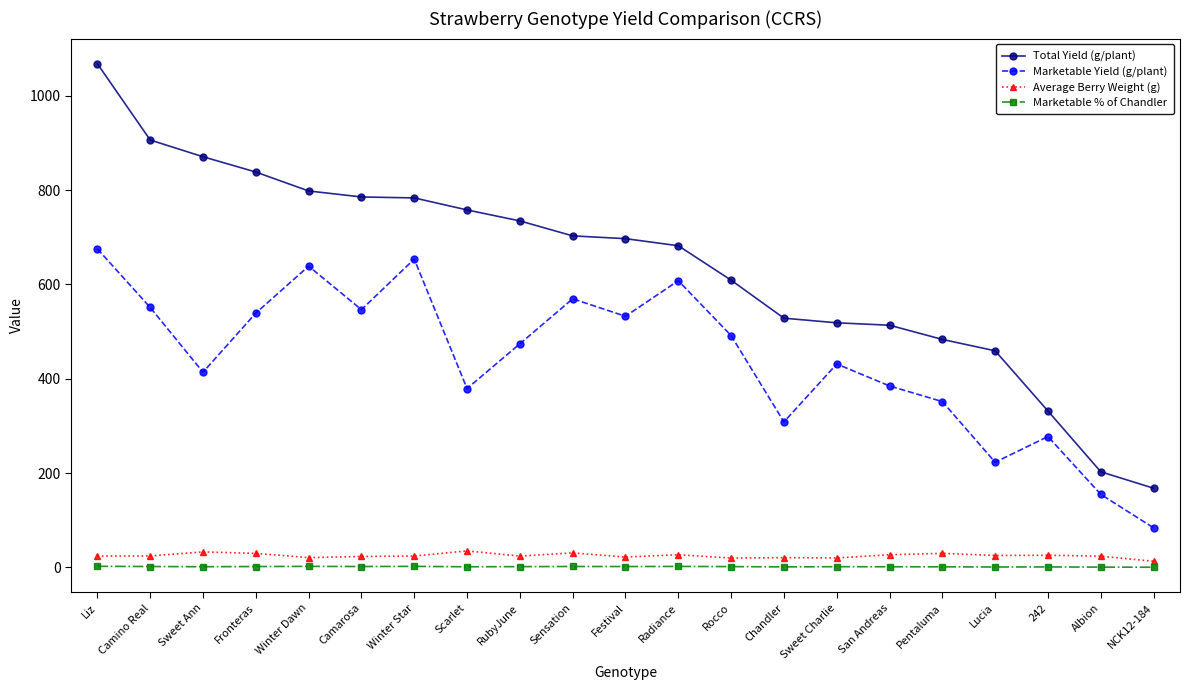

What is the maximum value for Average Berry Weight (g)?

34.9